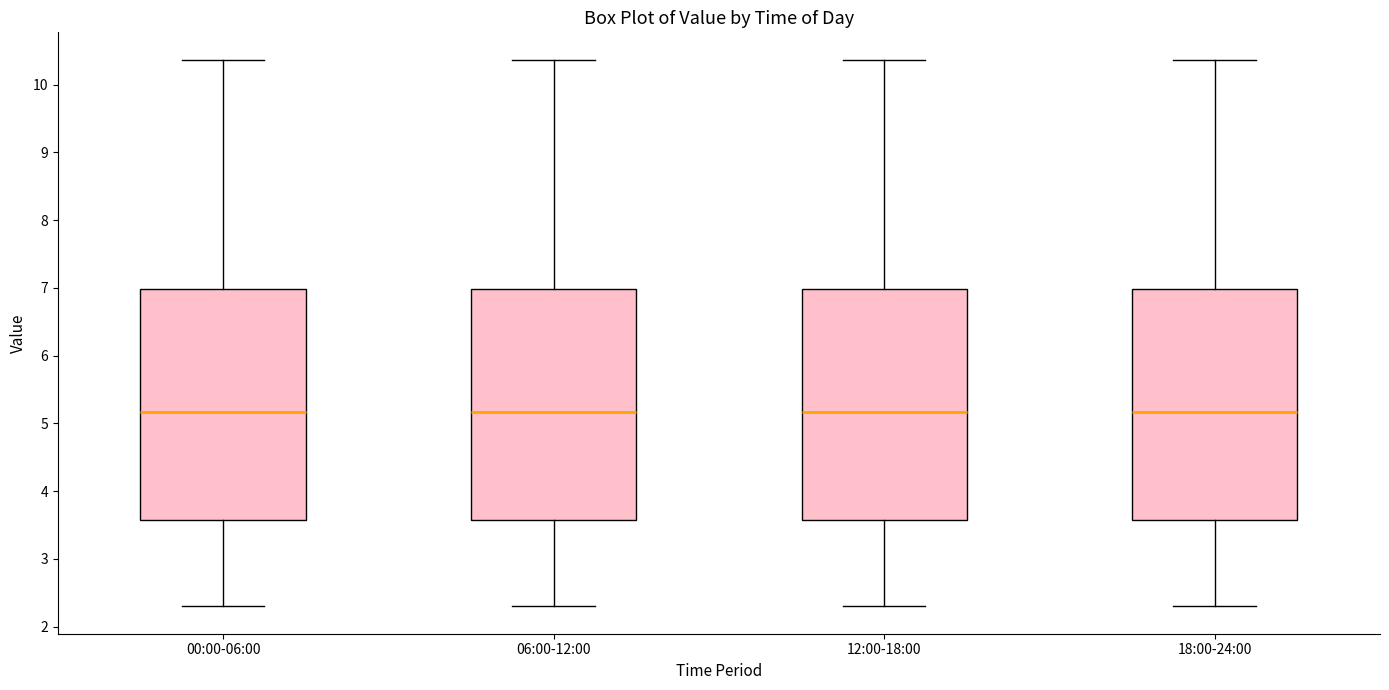

Where does the median line of the box for 18:00-24:00 sit on the y-axis? The values are not printed on the chart, so give them approximately, as read against the axis.

5.2